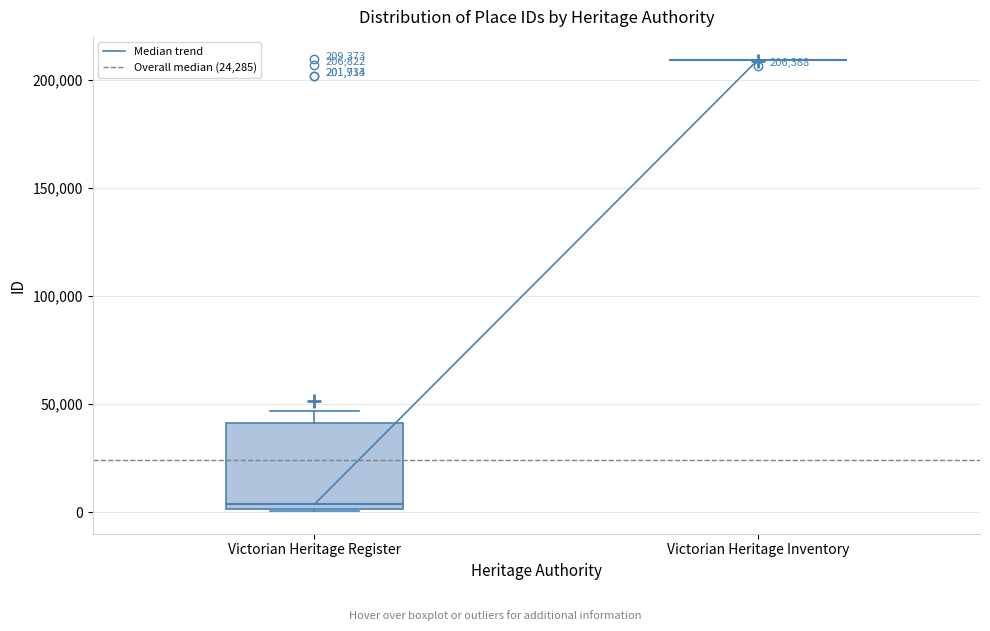

Comparing the boxes themselves (not the whiskers), which one is the tallest?

Victorian Heritage Register